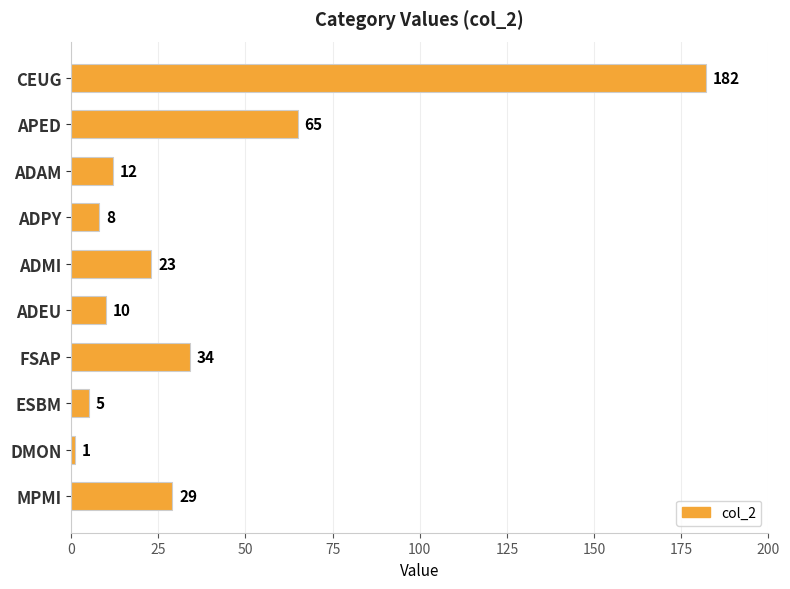

How many bars are there in total?

10